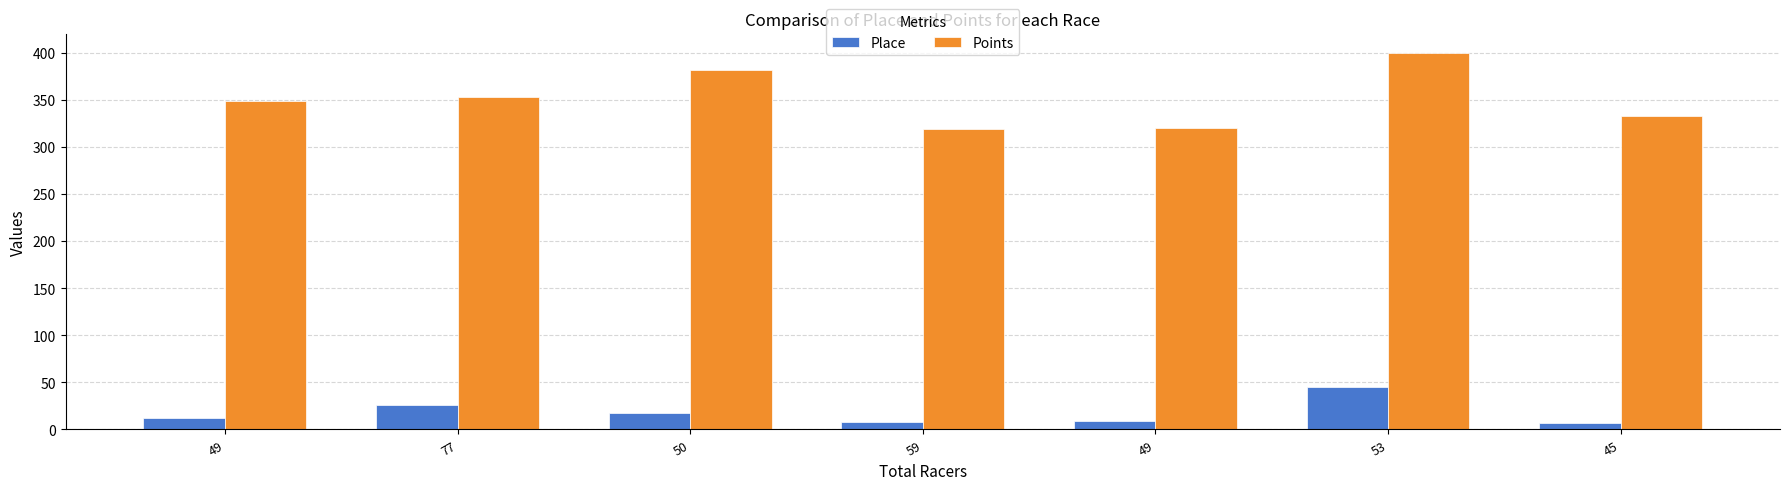

True or false: Points has a value of 575.3 at 53.

False